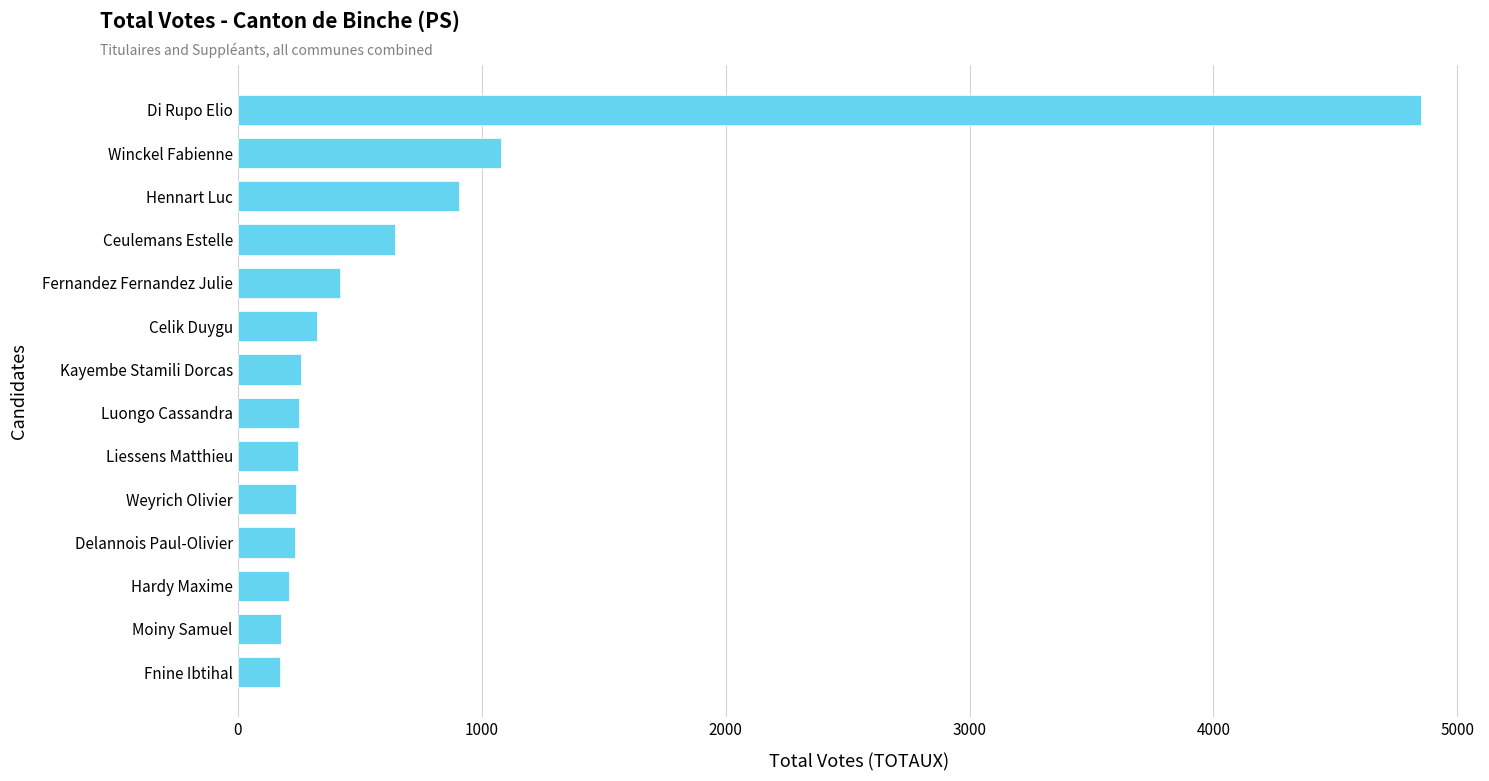

True or false: the data shows 421 at Fernandez Fernandez Julie.

True